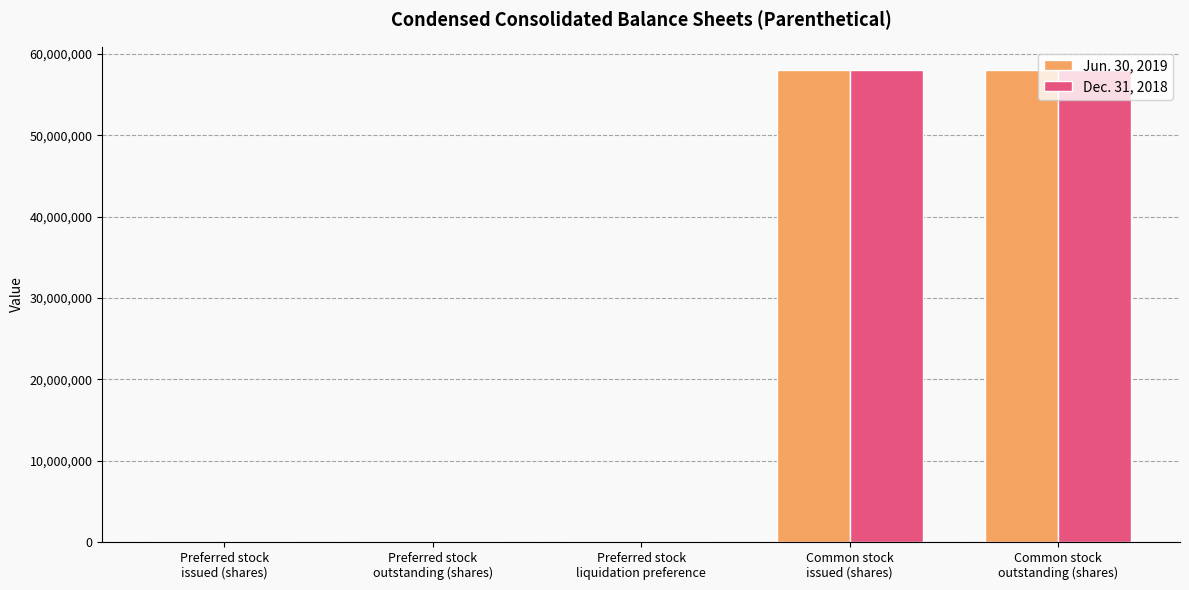

Are the bars horizontal?

No